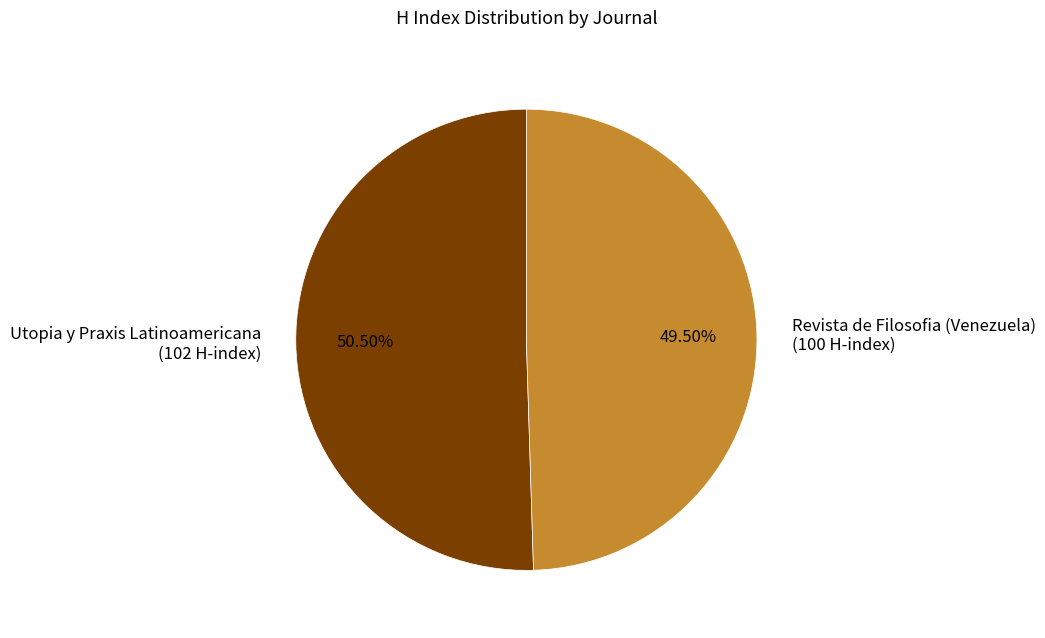

Is it true that Revista de Filosofia (Venezuela) is 38% of the pie?

False